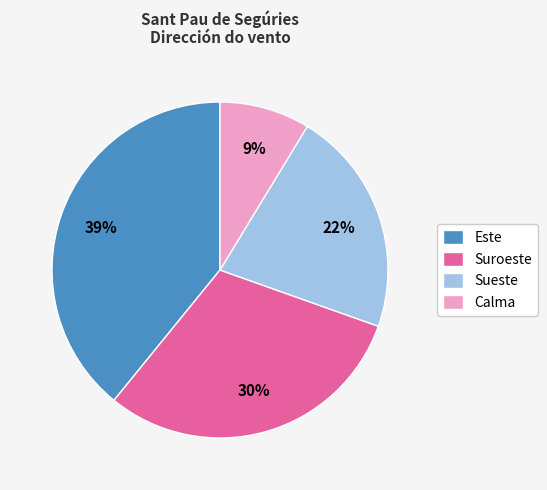

What is the largest slice in the pie chart?

Este